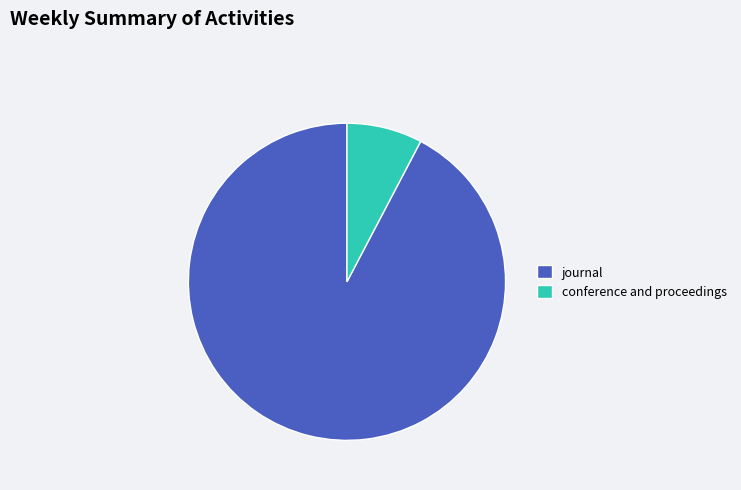

Count the number of slices in the pie.

2